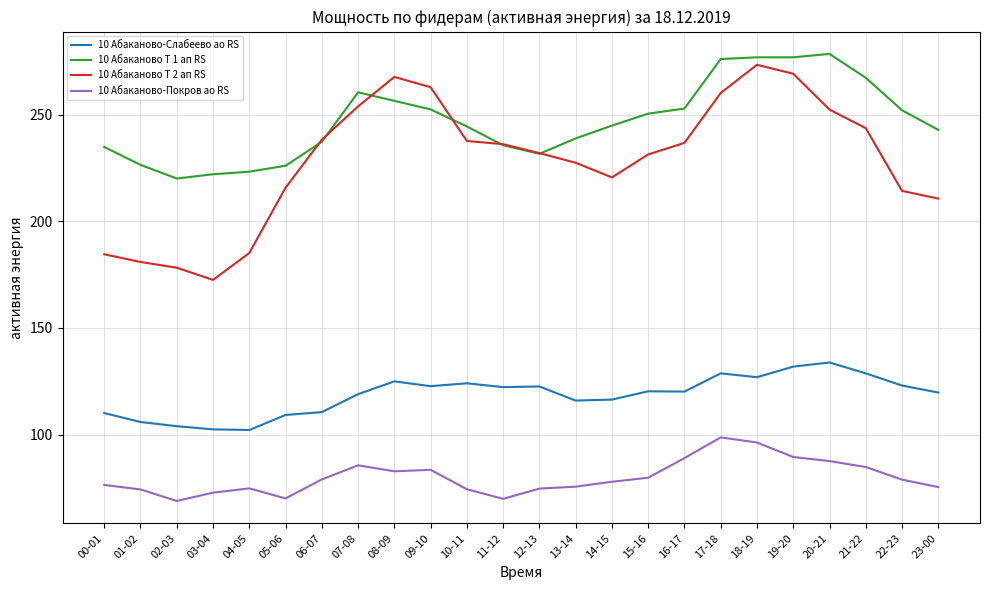

True or false: 10 Абаканово Т 1 ап RS and 10 Абаканово-Слабеево ао RS cross at least once.

False